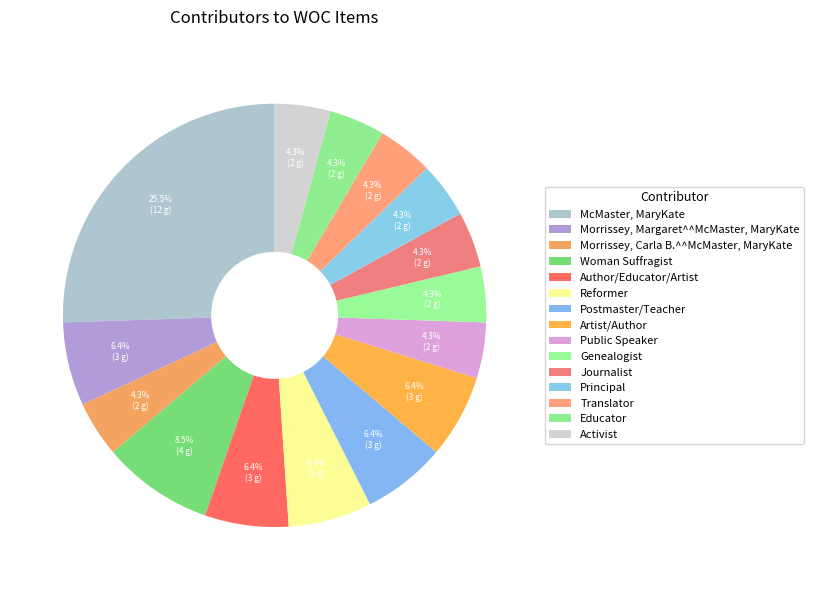

How many slices are in this pie chart?

15